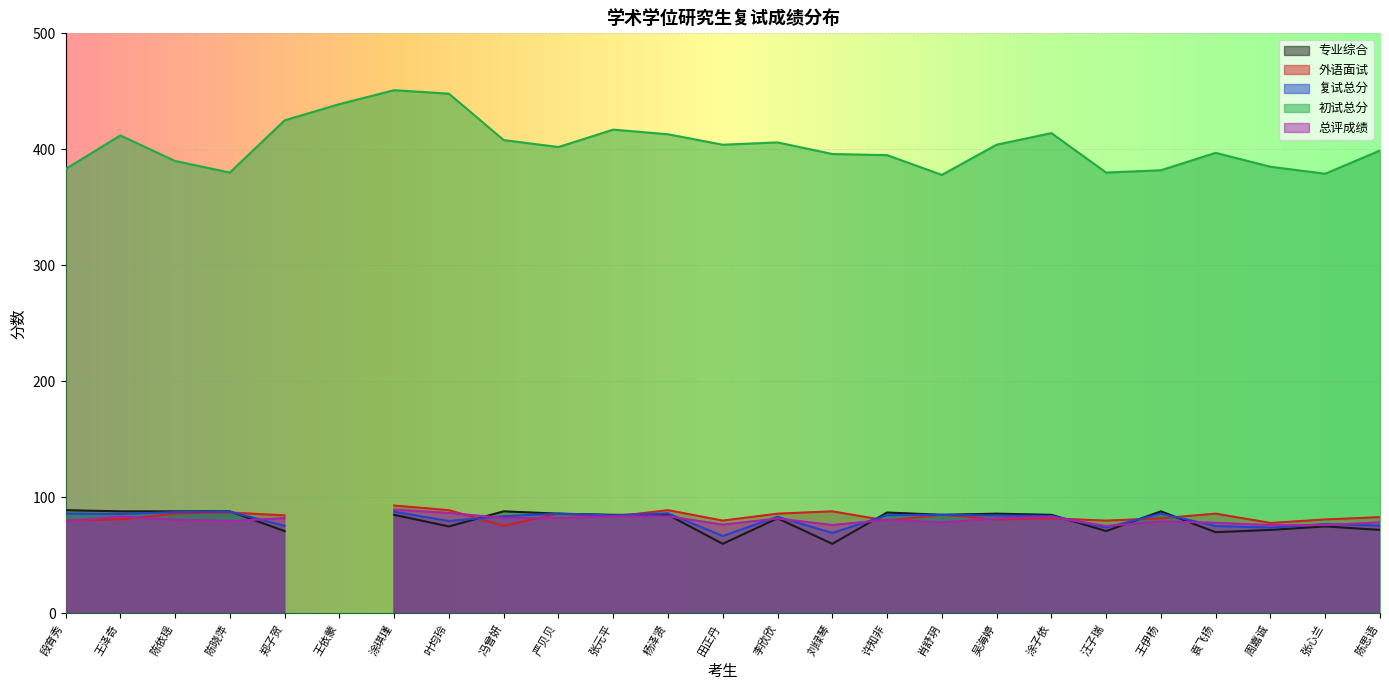

What is the value of the 外语面试 point at the 9th from the left?

75.5